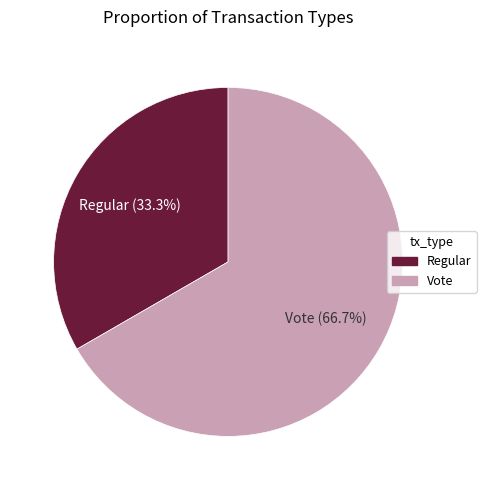

To the nearest percent, what percentage of the pie is Vote?

67%